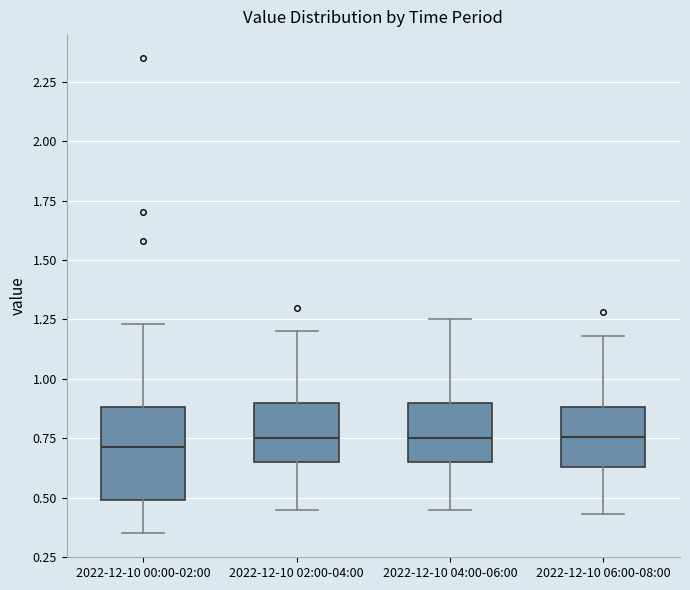

Reading left to right, read every box against the y-axis: the position of its median line, the range the box covers, and the ends of its whiskers. The values are not printed on the chart, so give them approximately, as read against the axis.

2022-12-10 00:00-02:00: median 0.70, box 0.50 to 0.90, whiskers 0.35 to 1.25
2022-12-10 02:00-04:00: median 0.75, box 0.65 to 0.90, whiskers 0.45 to 1.20
2022-12-10 04:00-06:00: median 0.75, box 0.65 to 0.90, whiskers 0.45 to 1.25
2022-12-10 06:00-08:00: median 0.75, box 0.65 to 0.90, whiskers 0.45 to 1.20